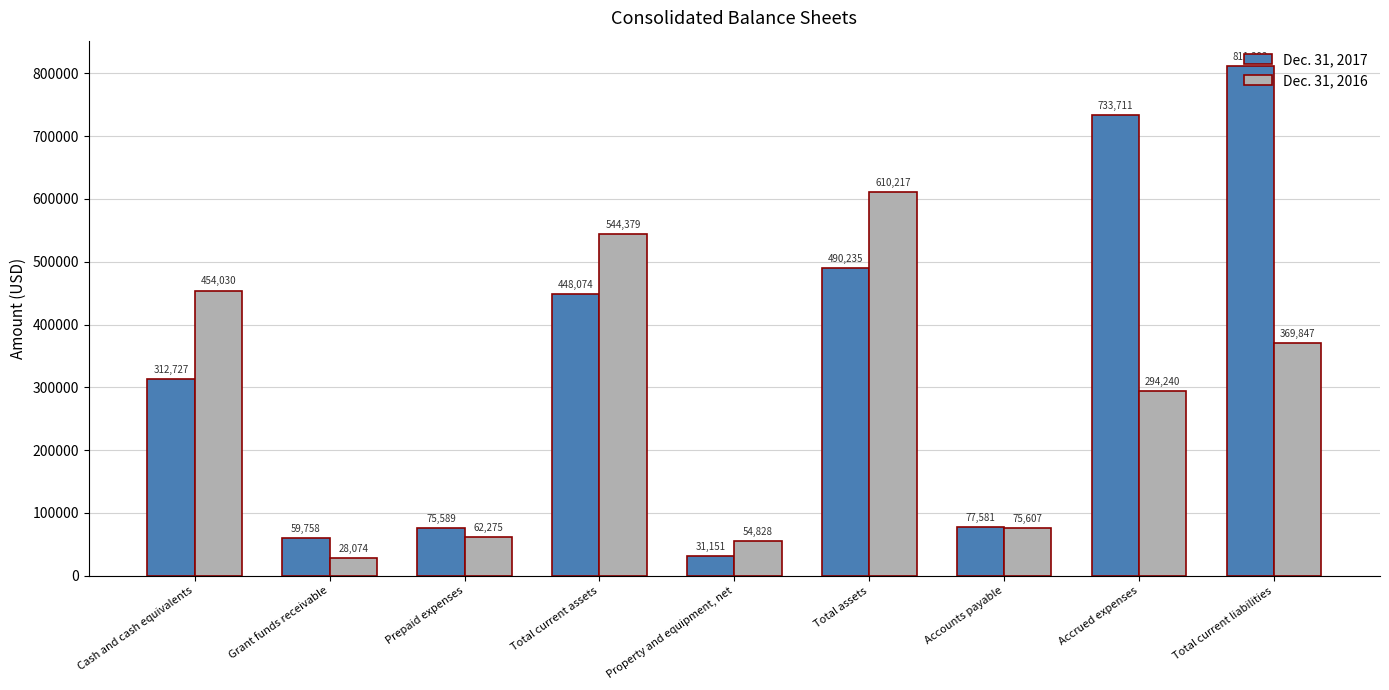

What is the value of the Dec. 31, 2017 bar at the 4th from the left?

448074